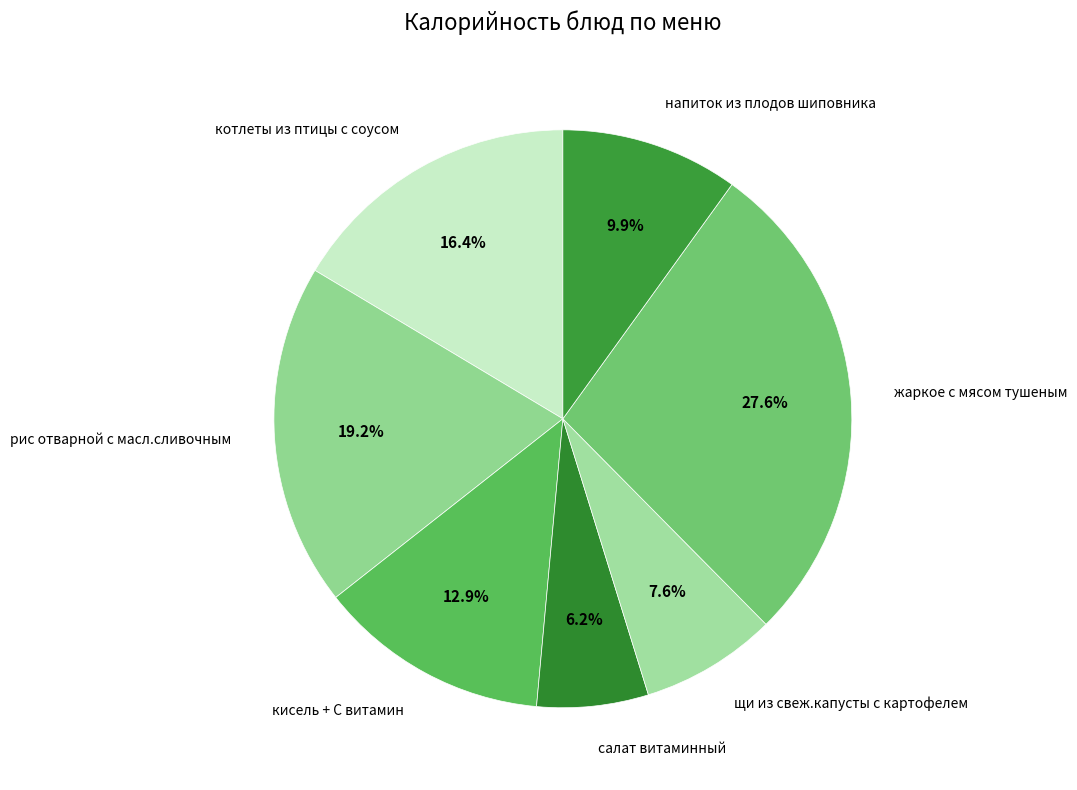

Count the number of slices in the pie.

7